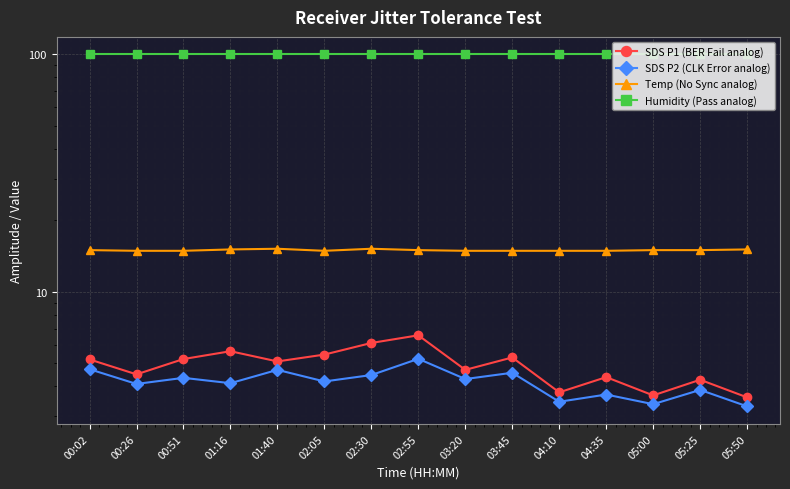

True or false: SDS P2 (CLK Error analog) and SDS P1 (BER Fail analog) cross at least once.

False